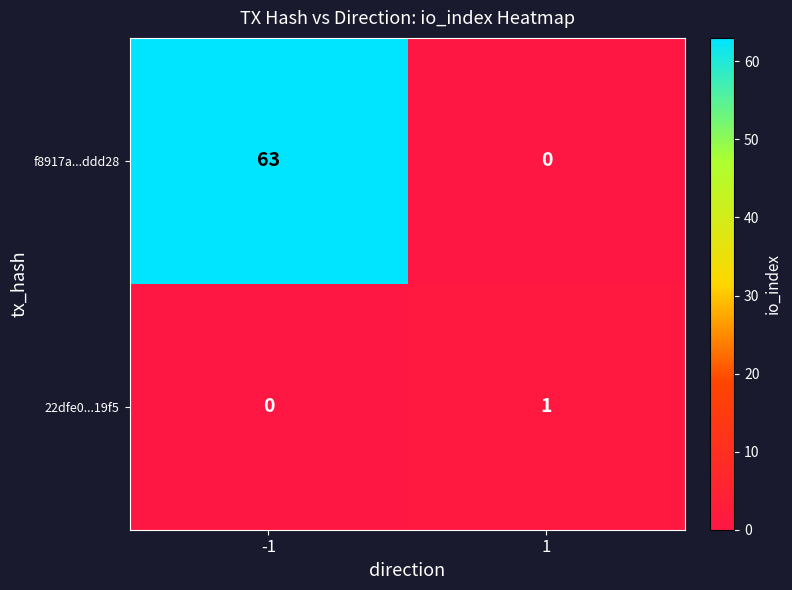

What is the sum of all f8917a...ddd28 values?

63